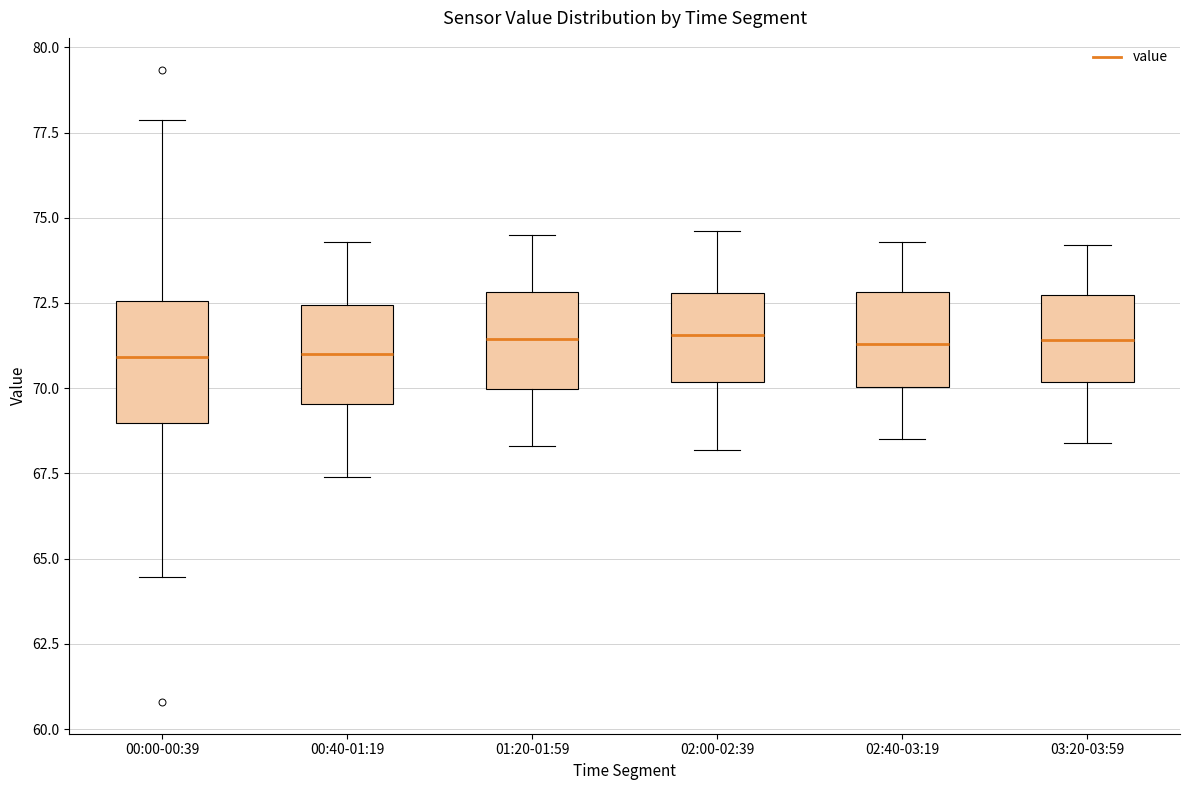

Where does the upper whisker of the box for 02:00-02:39 end on the y-axis? The values are not printed on the chart, so give them approximately, as read against the axis.

74.5